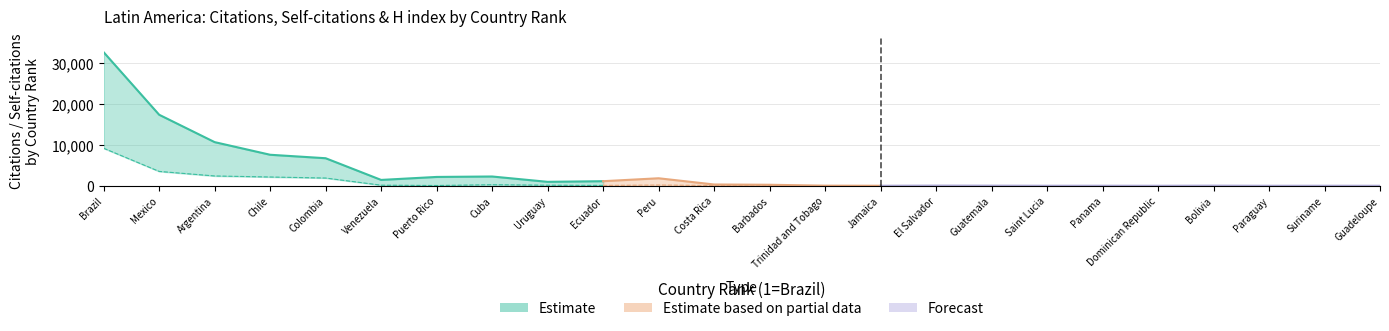

Where is the first local maximum for H index?

Puerto Rico